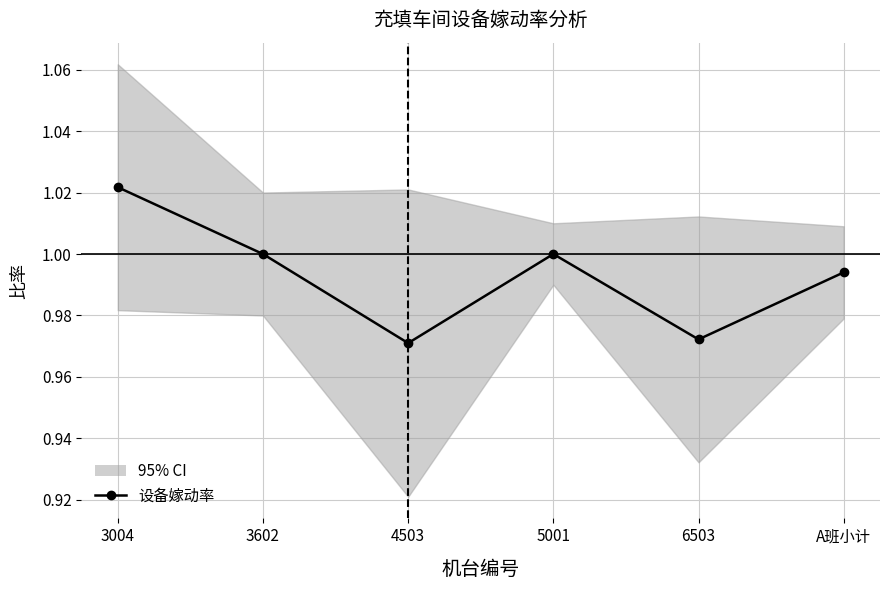

List the labels in order of value, smallest first.

4503, 6503, A班小计, 3602, 5001, 3004